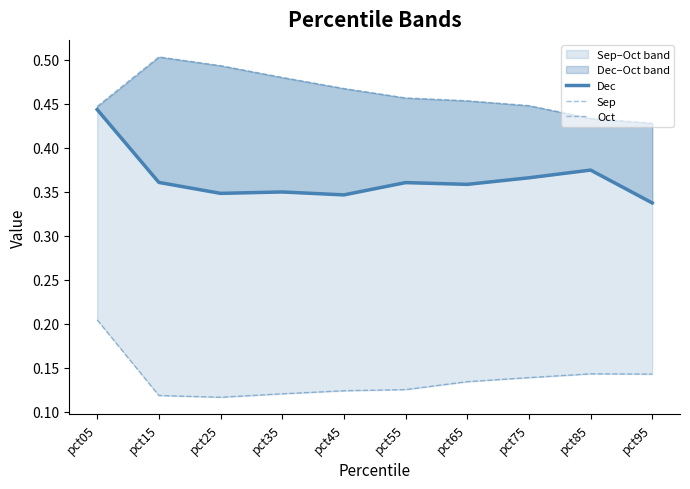

The Sep series shows 0.1 at pct65. True or false?

True